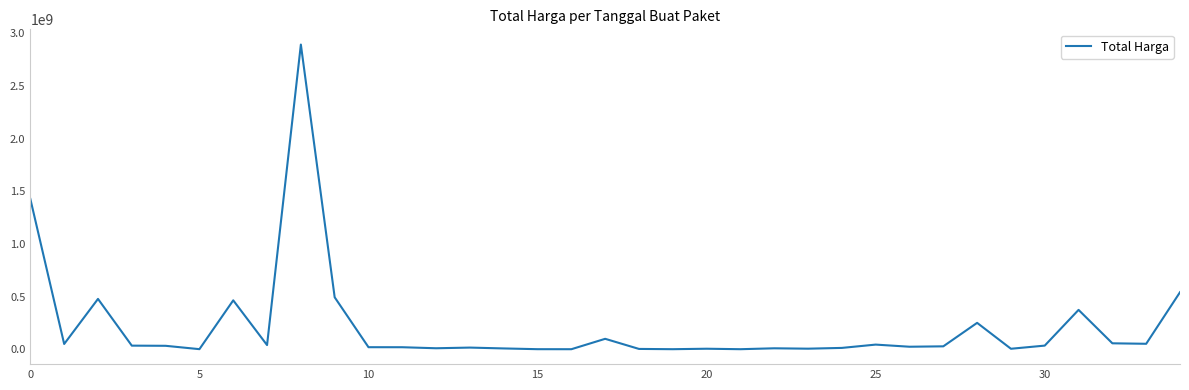

What is the difference between the maximum and minimum values?

2892044000